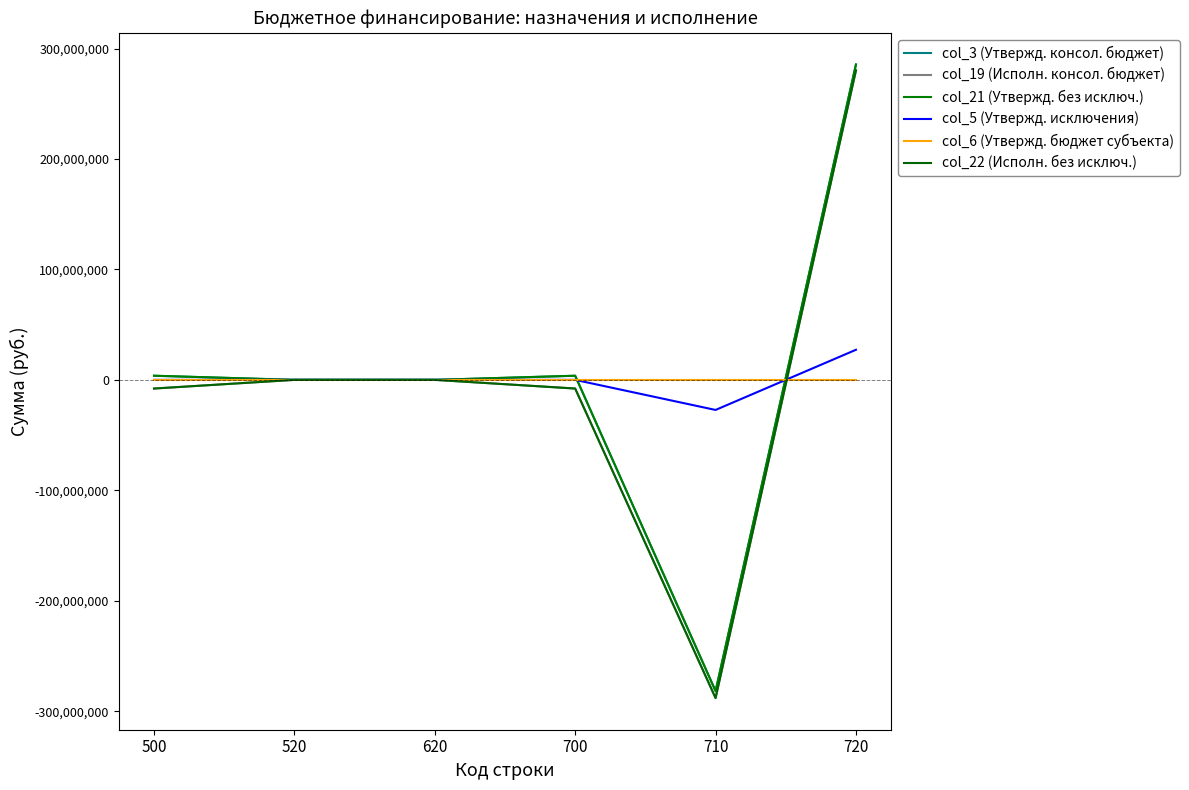

What is the highest value of the col_3 (Утвержд. консол. бюджет) series?

285539735.5